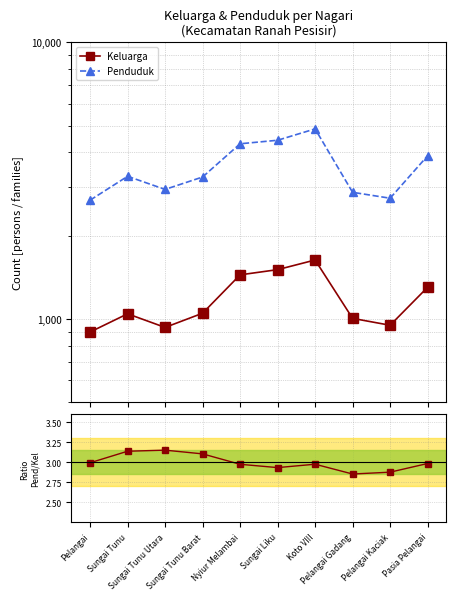

What is the difference between the second highest and minimum values in the Keluarga series?

611.0